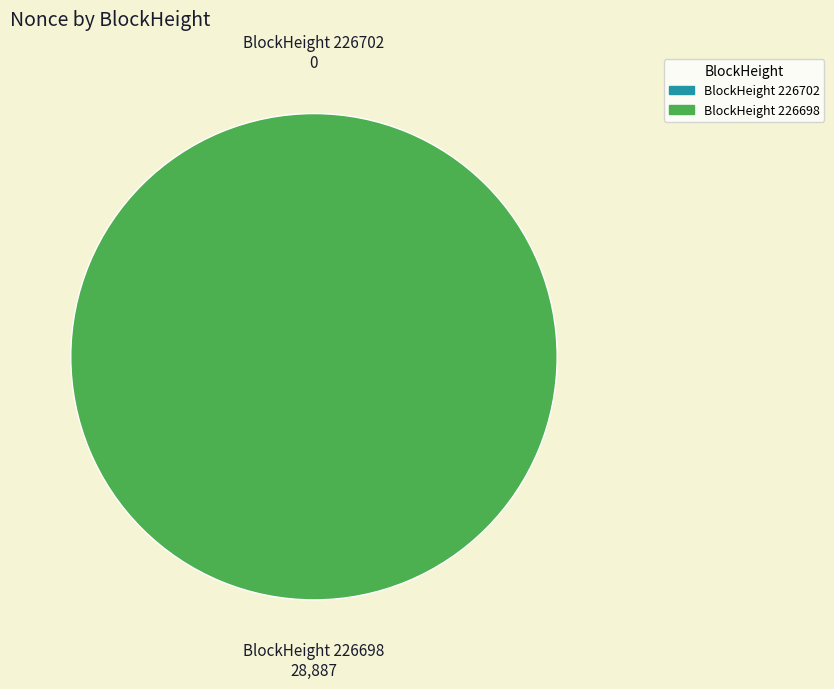

Rank the categories by value from highest to lowest.

226698, 226702